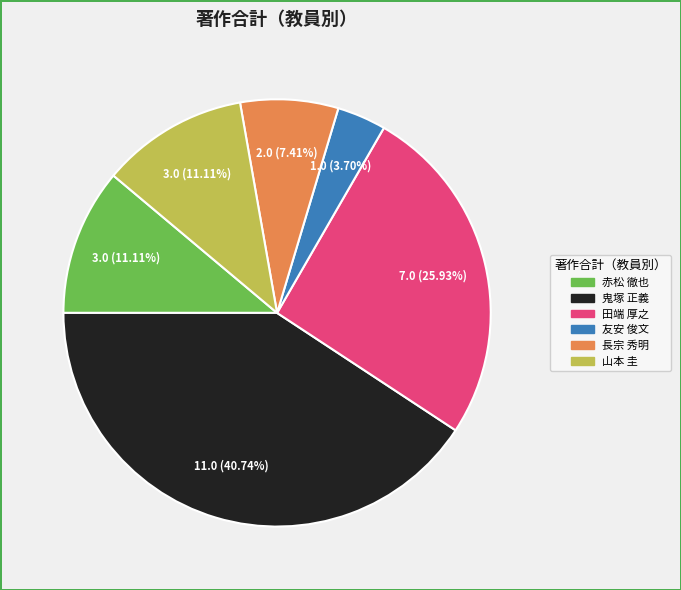

Is there a majority slice in this chart?

No